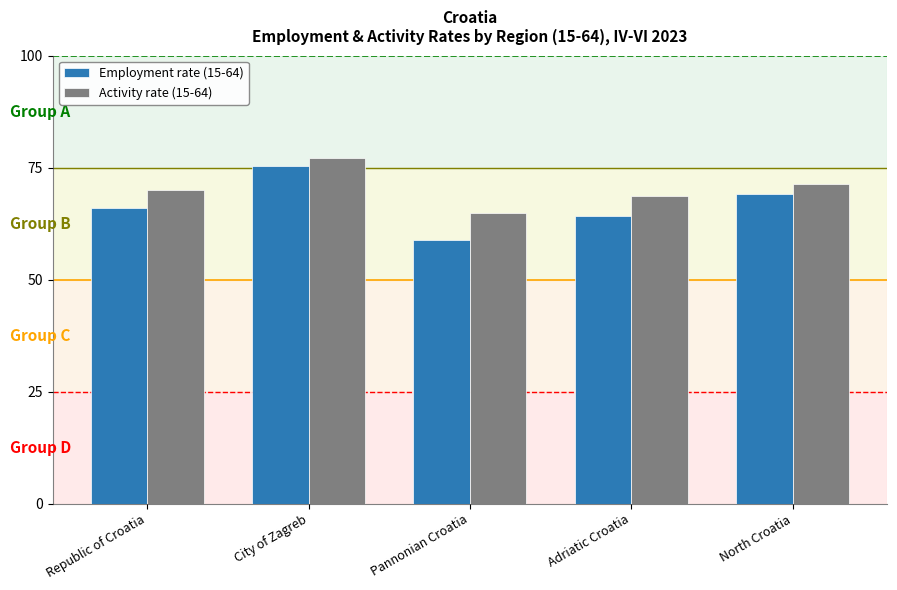

True or false: Employment rate (15-64) has a value of 75.3 at City of Zagreb.

True